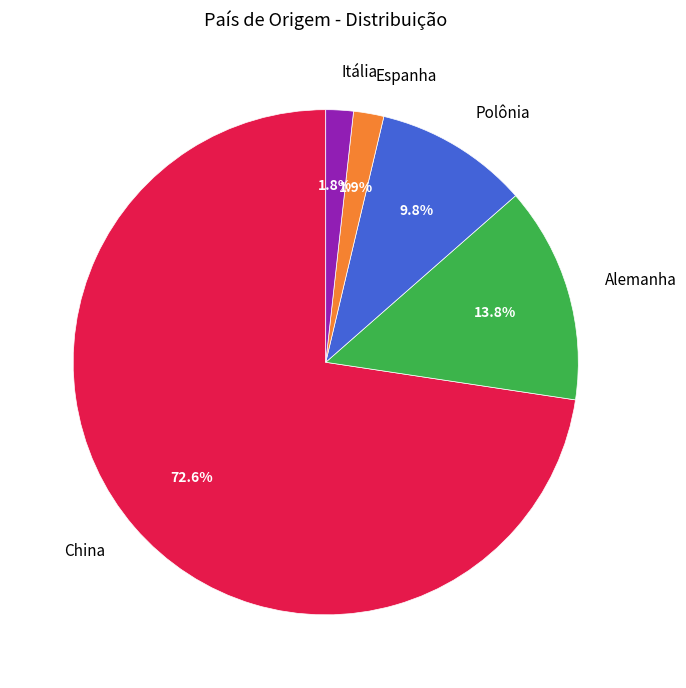

Is there a majority slice in this chart?

Yes